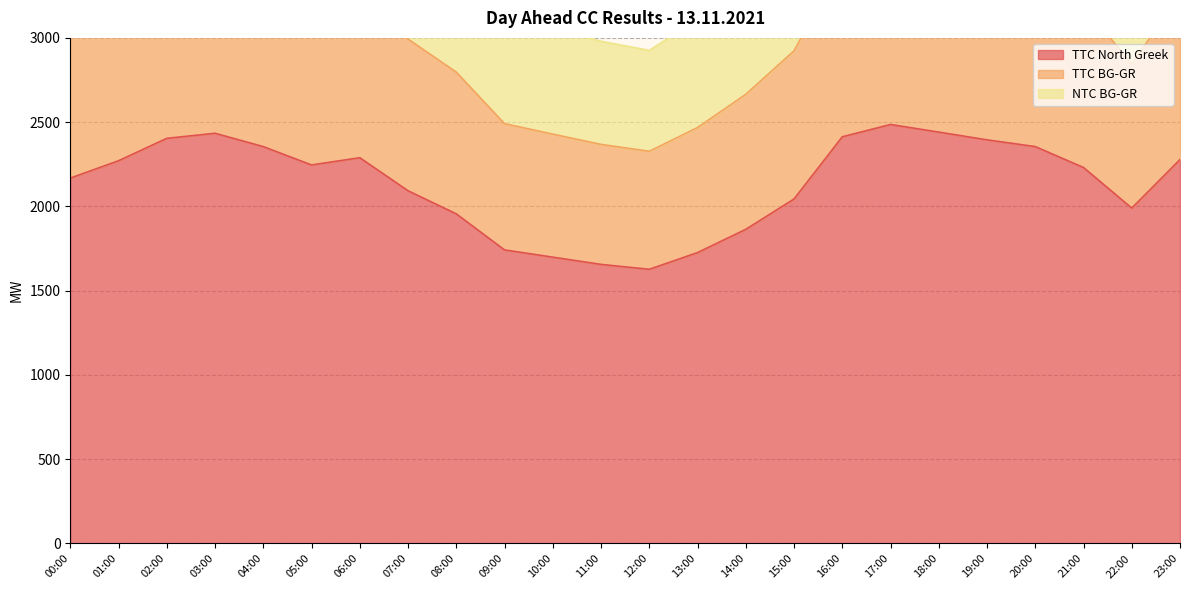

What is the spread (max minus min) of values at 21:00?

1818